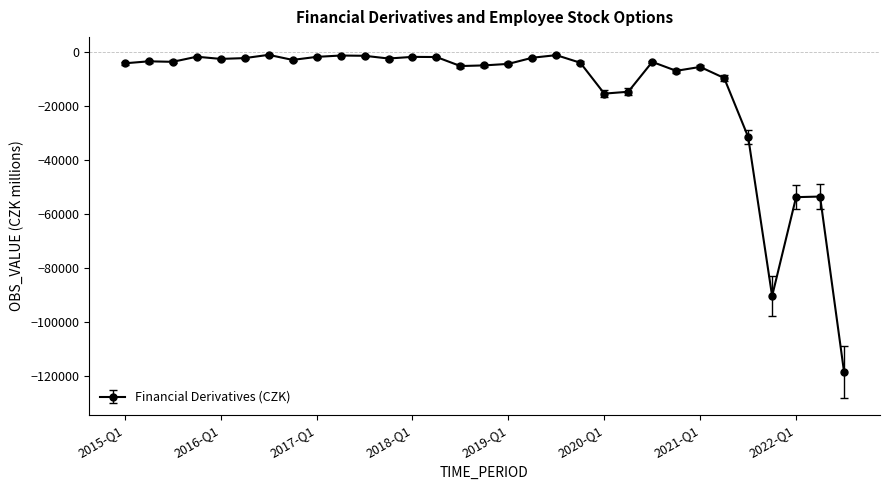

True or false: the data has more than 0 interior local peaks.

True